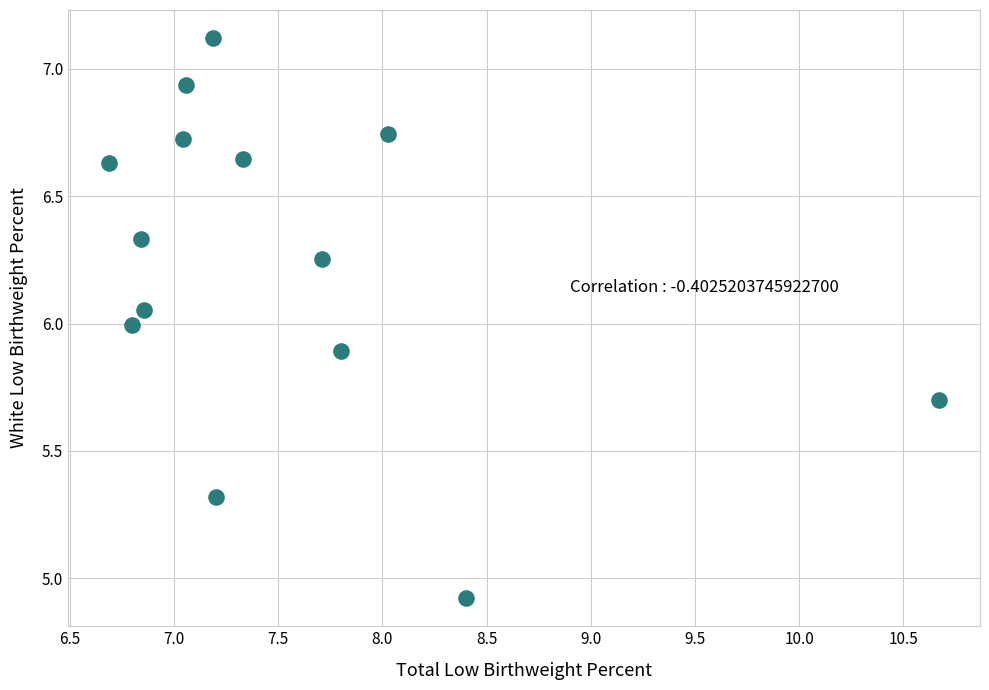

What is the range of Y values (max minus min)?

2.2